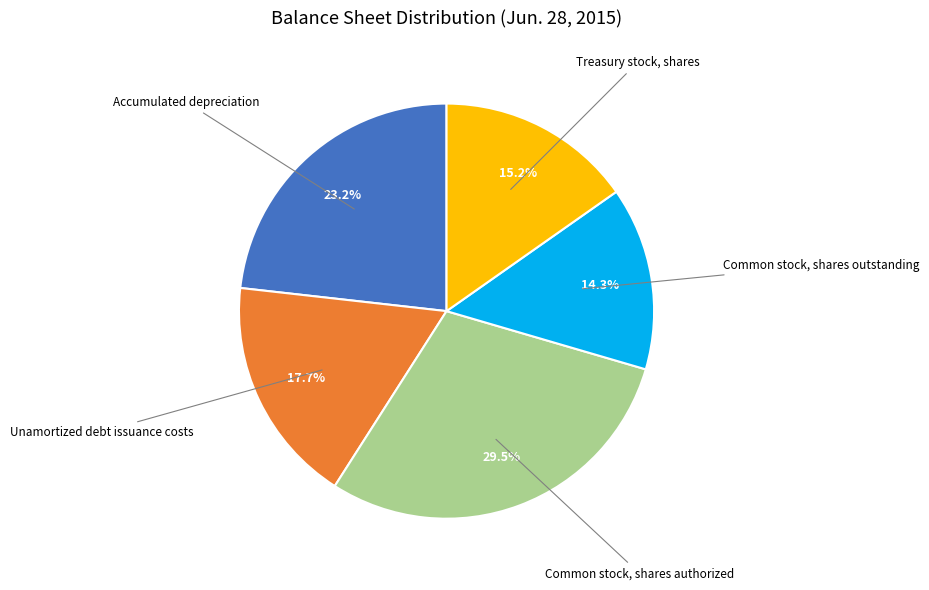

Is there any slice that represents more than half of the pie?

No